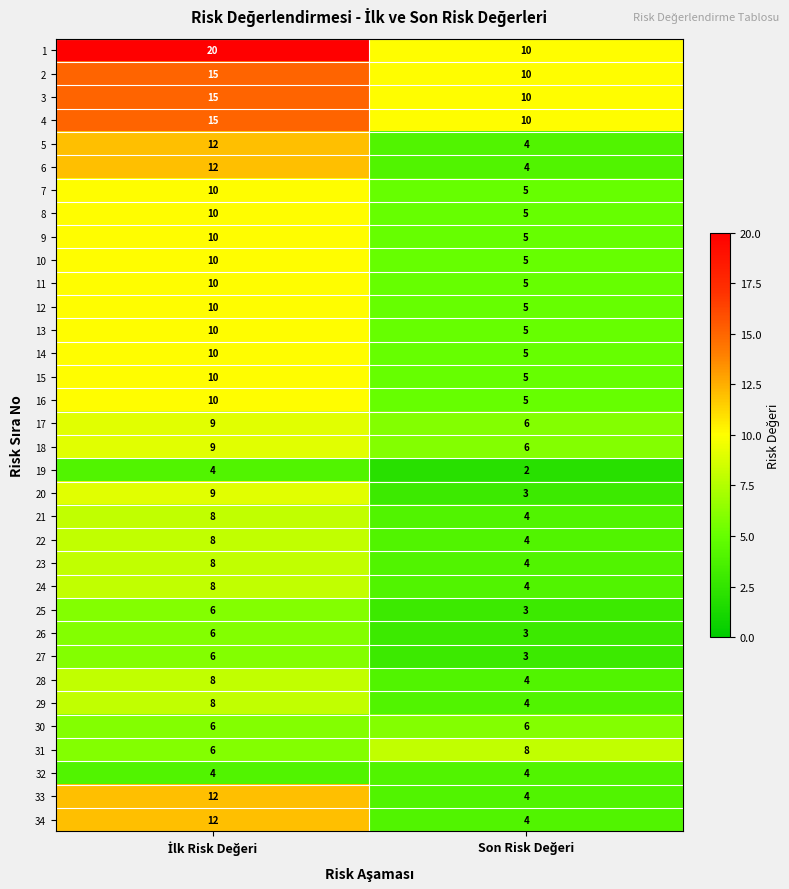

What is the average value of the 28 series?

6